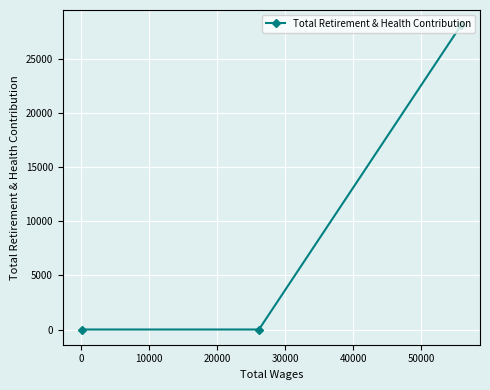

Count the values in the range 0 to 28093.

3